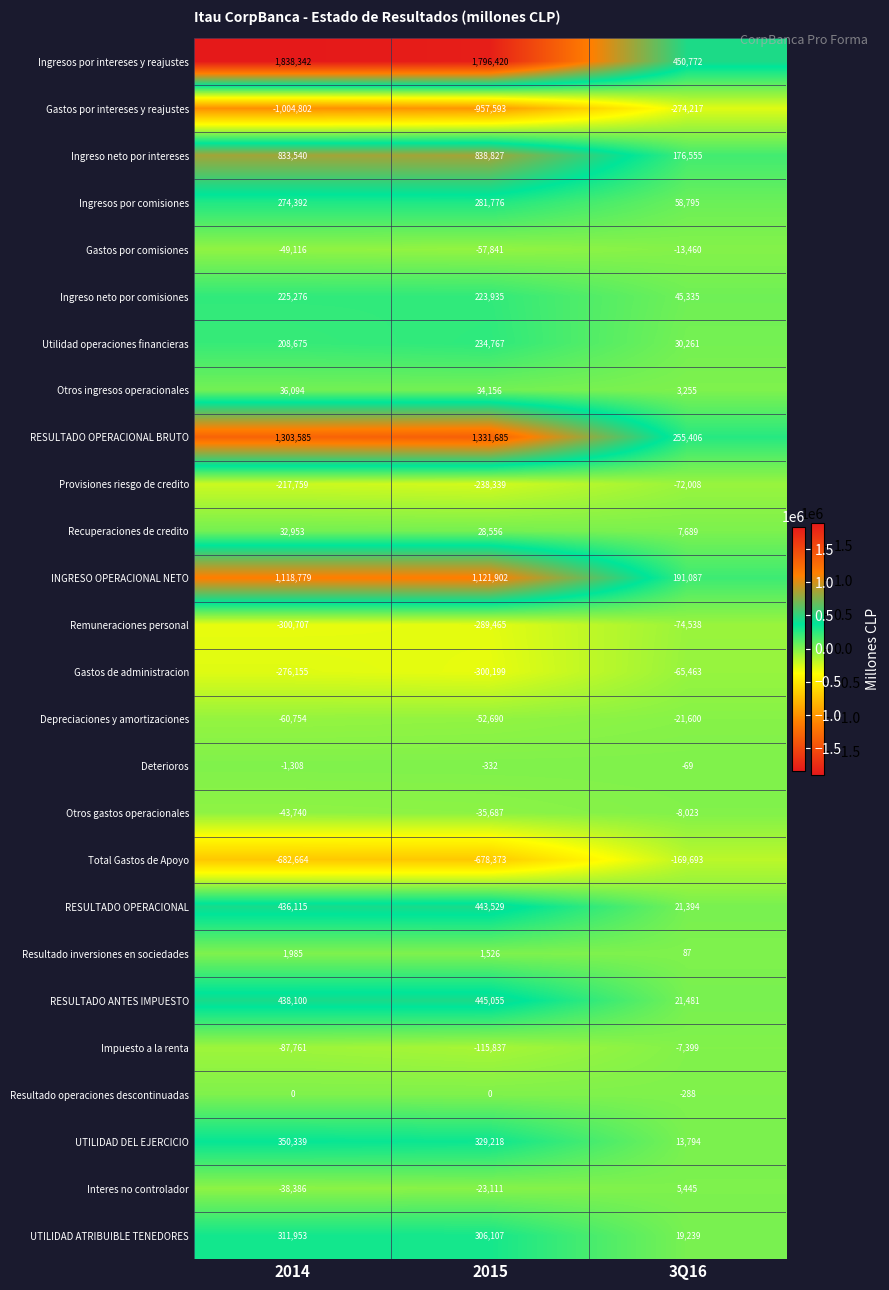

The Ingreso neto por intereses series shows 1250600 at 2014. True or false?

False